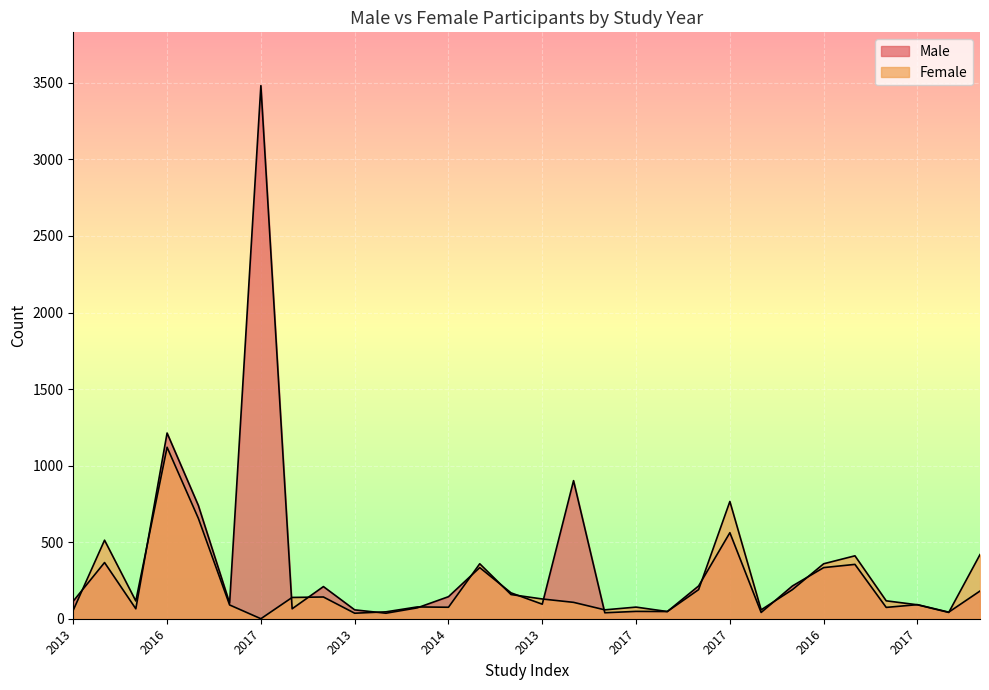

Between 2013 and 2018, which series saw the biggest shift?

Female